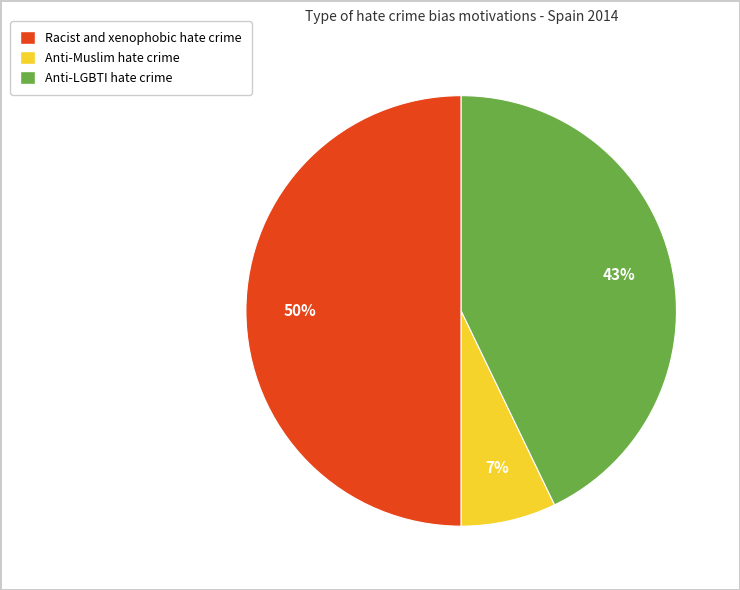

To the nearest percent, what is the difference between the largest and smallest slice percentages?

43%